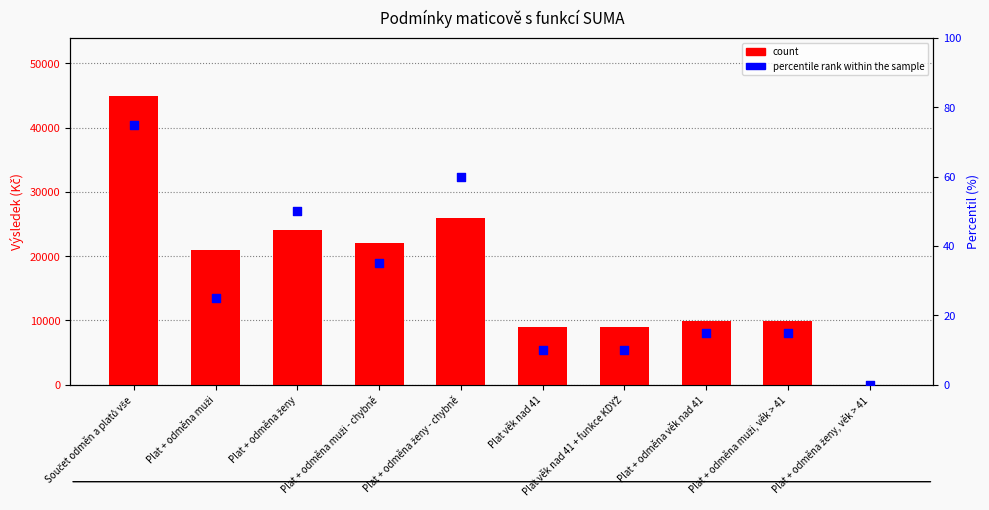

Which series reaches the maximum Y coordinate?

count